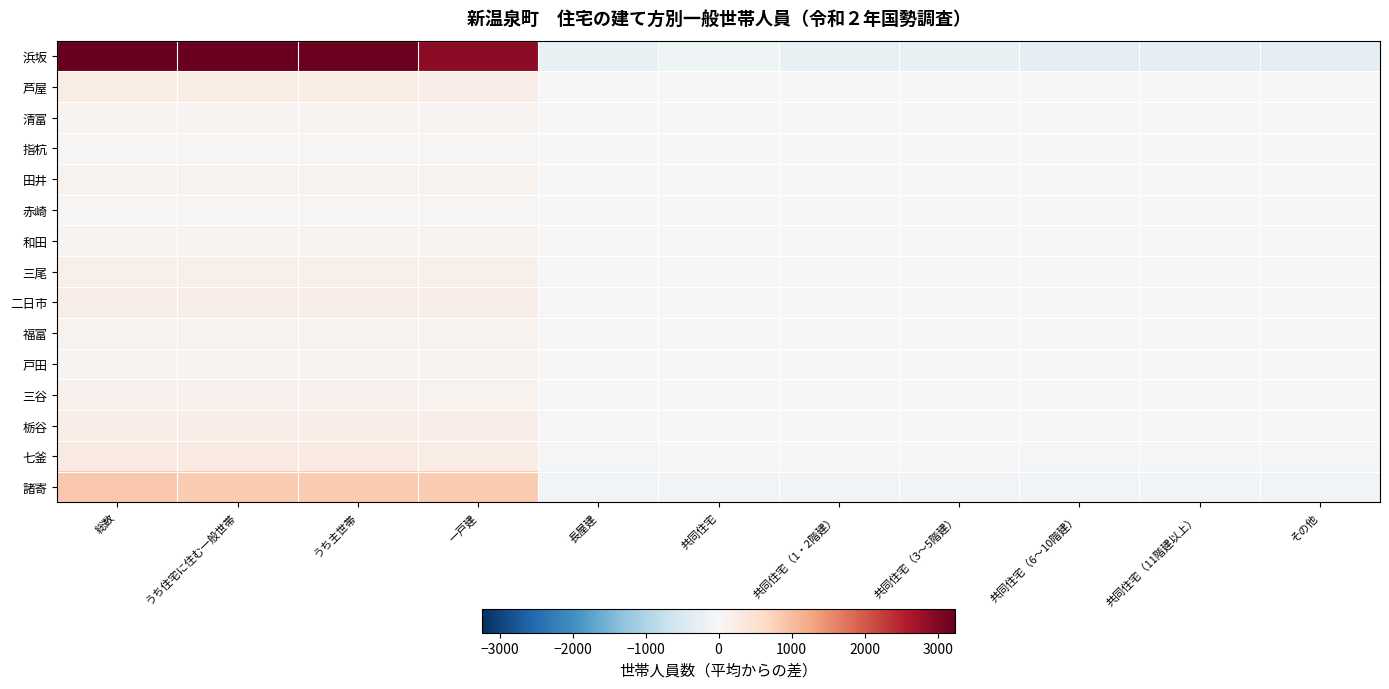

What is the total value across all series at その他?

-576.4